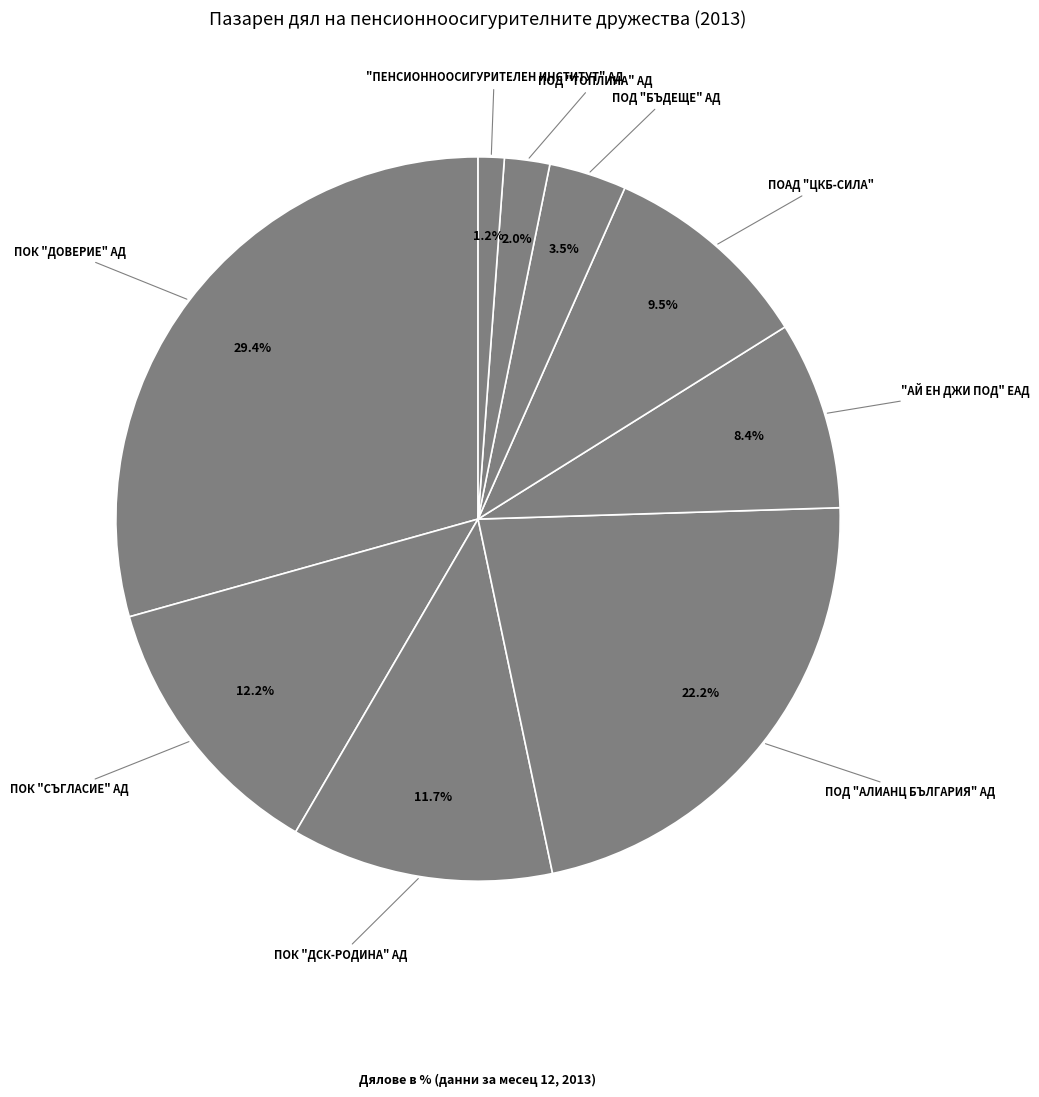

What is the ratio of the value at ПОД "БЪДЕЩЕ" АД to the value at ПОК "ДСК-РОДИНА" АД?

0.3